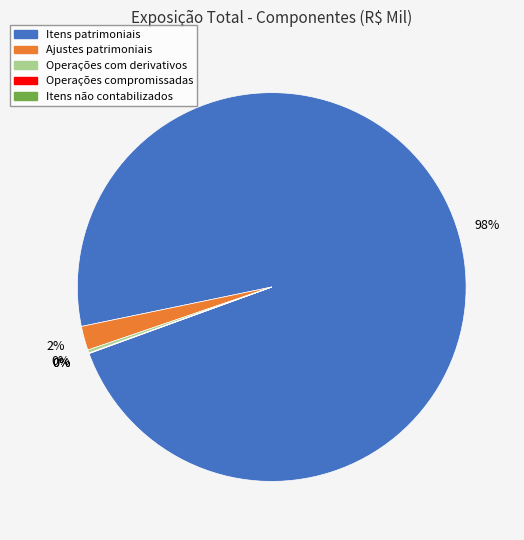

Approximately how many times larger is the value at Itens patrimoniais compared to Operações compromissadas?

1956.7